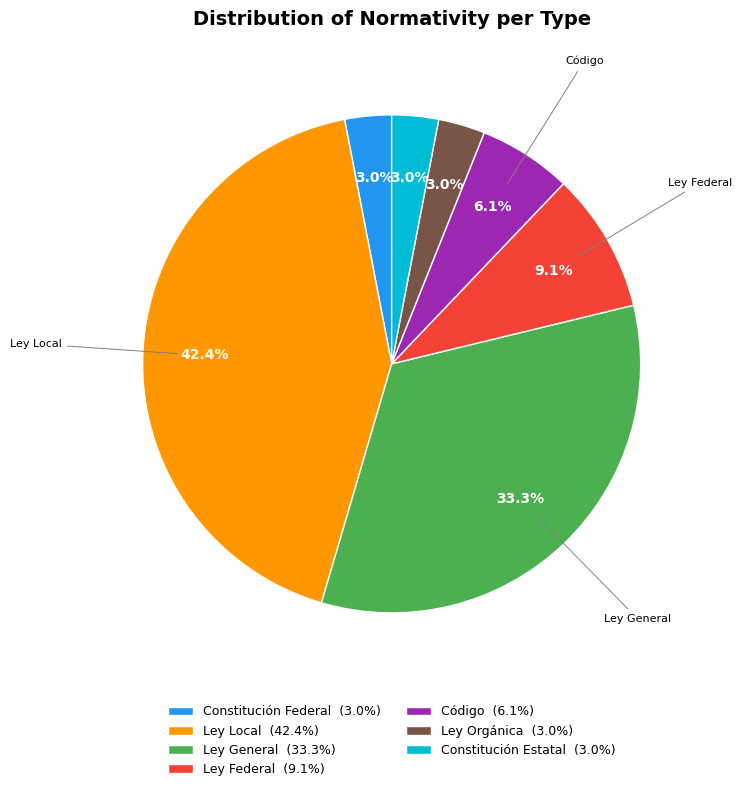

To the nearest percent, what is the difference between the largest and smallest slice percentages?

39%